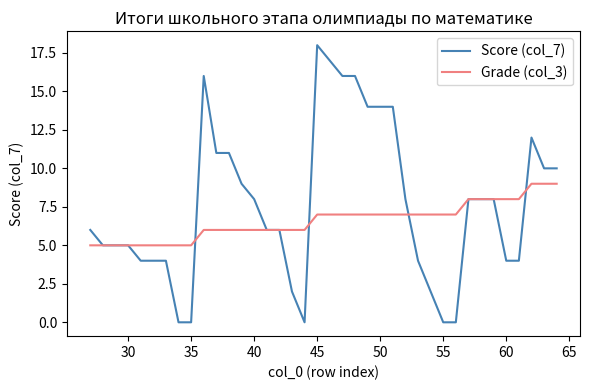

Which series has the largest total across all categories?

Score (col_7)